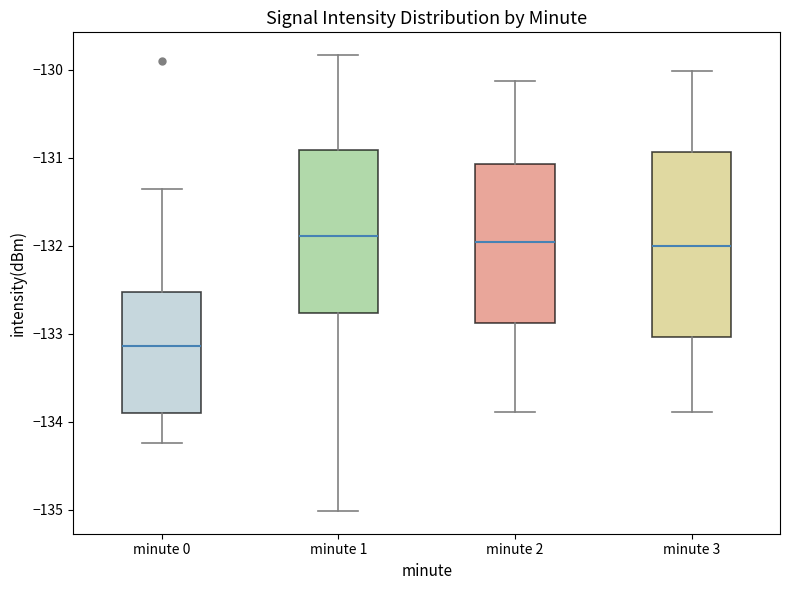

Which box has the lowest median line?

minute 0